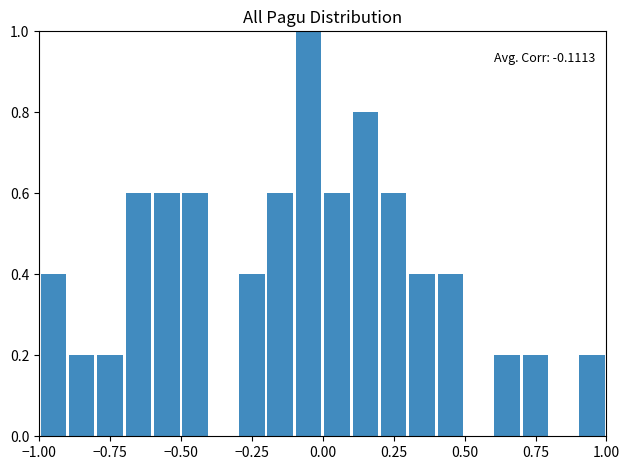

Read against the x-axis, roughly where is the centre of the tallest bar?

-0.05